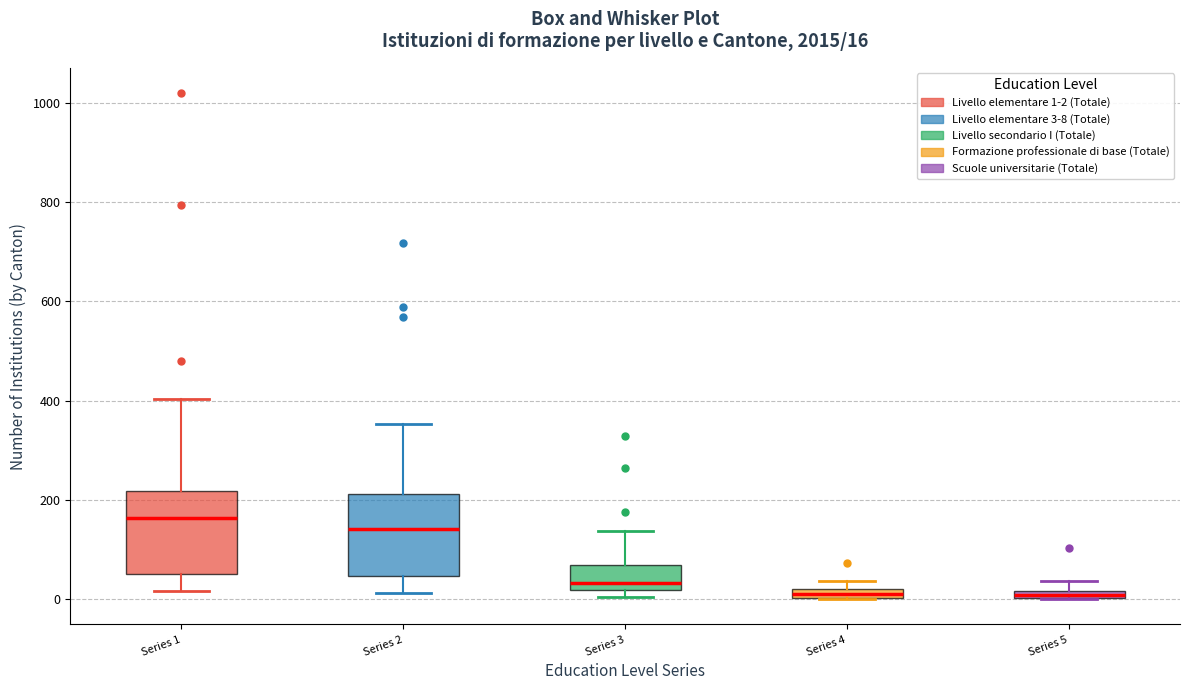

Which box has the highest median line?

Series 1